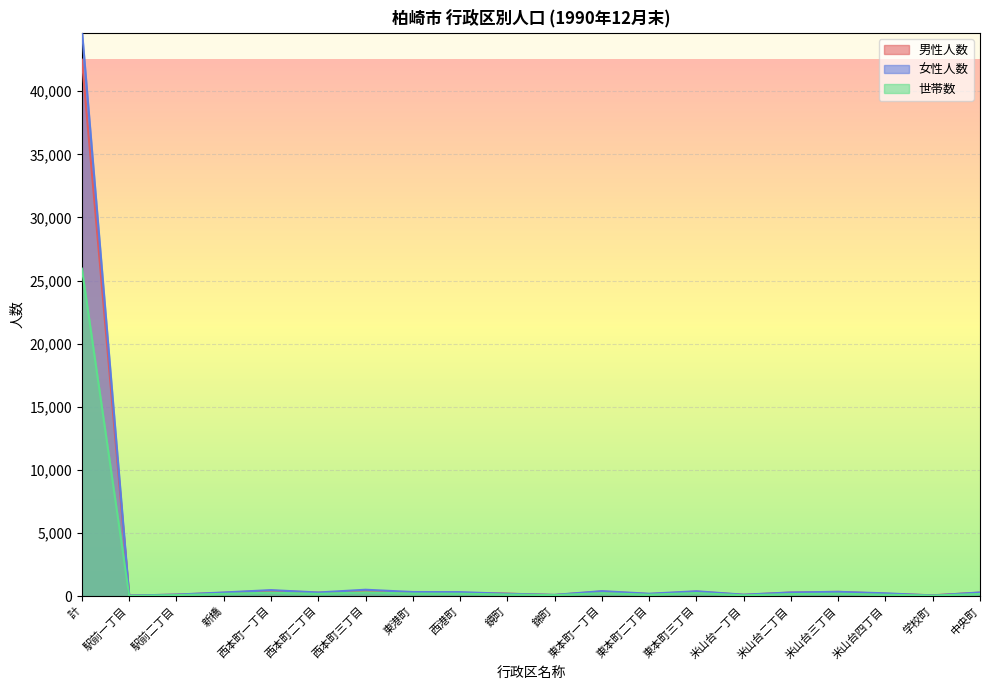

What is the approximate value of 女性人数 at 米山台二丁目, to the nearest 100?

300